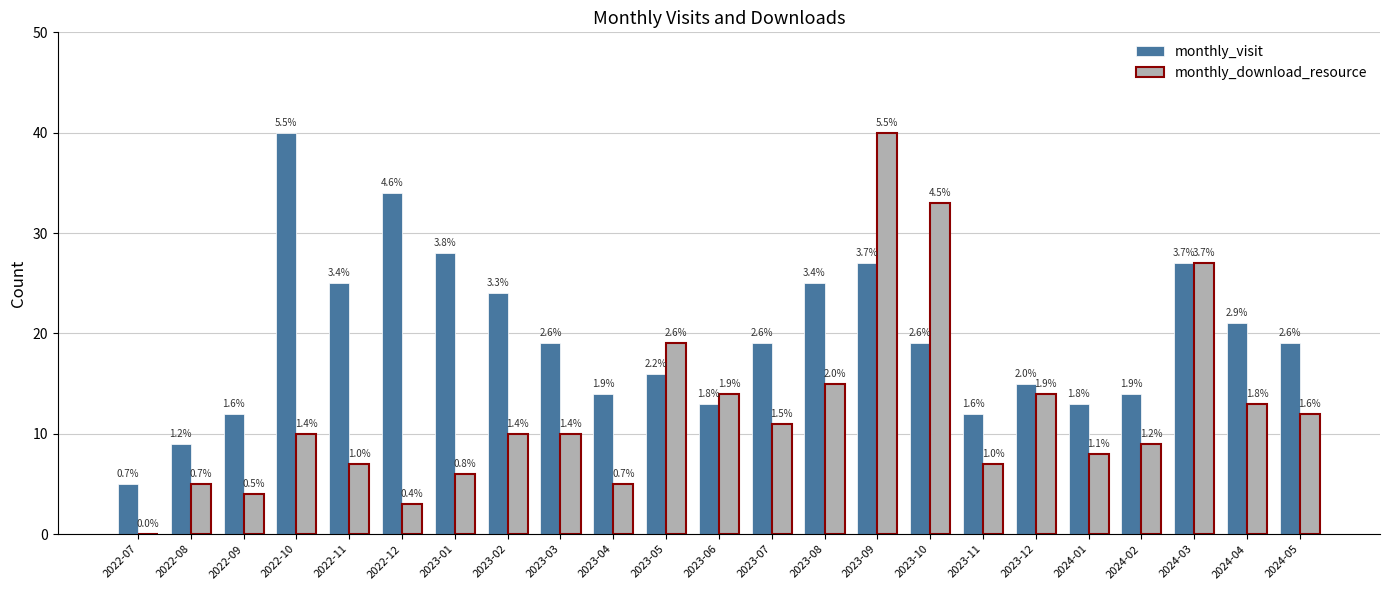

At 2023-05, list the series in order from smallest to largest.

monthly_visit, monthly_download_resource